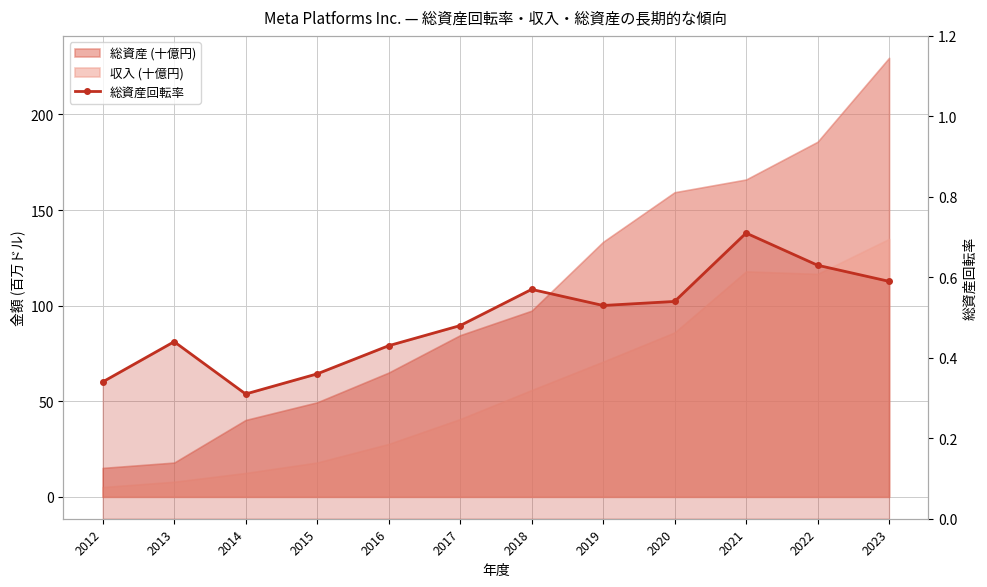

What is the difference between the values at 2012 and 2017?

0.1